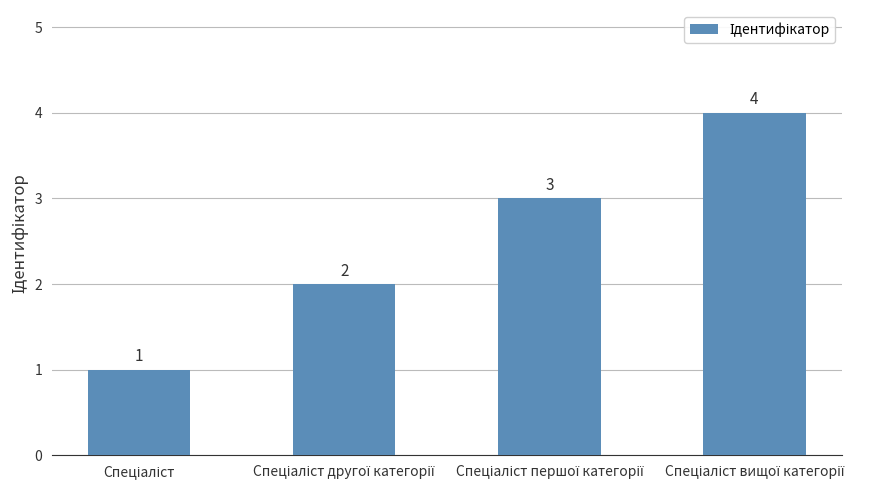

What is the sum of all values?

10